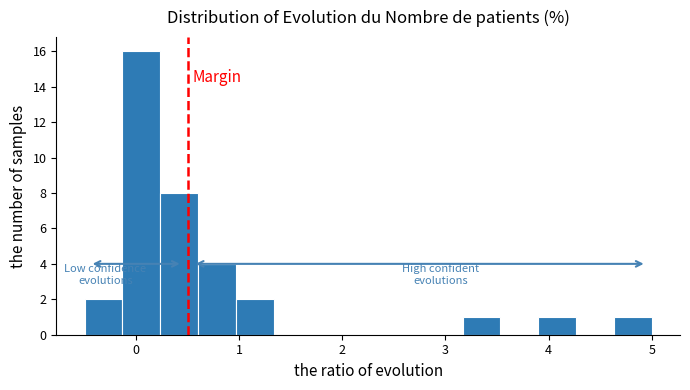

Read against the x-axis, roughly where is the centre of the tallest bar?

0.1